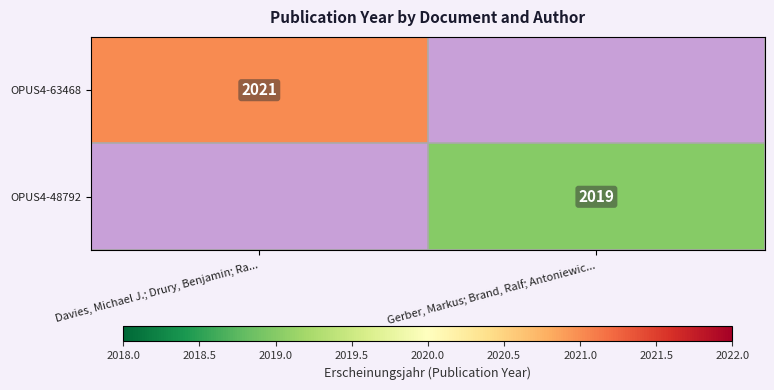

The OPUS4-48792 series shows 2019 at Gerber, Markus; Brand, Ralf; Antoniewic.... True or false?

True